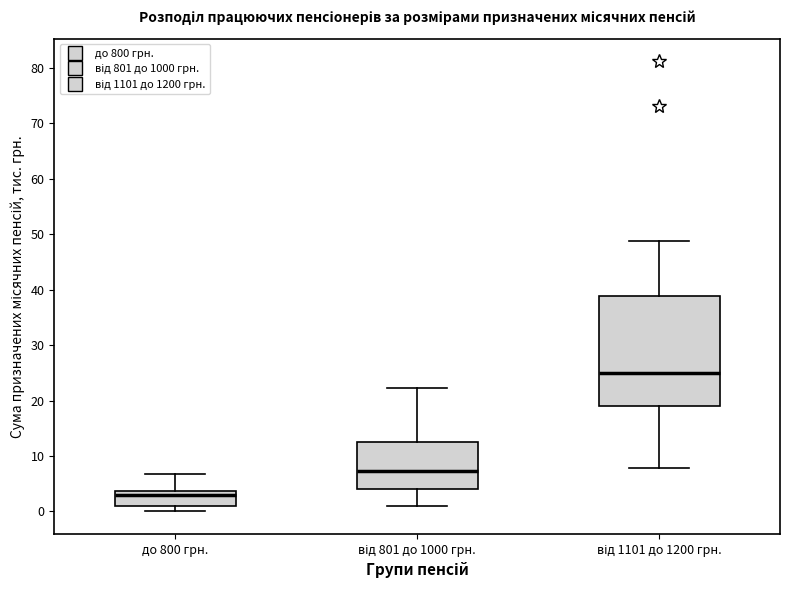

Reading left to right, read every box against the y-axis: the position of its median line, the range the box covers, and the ends of its whiskers. The values are not printed on the chart, so give them approximately, as read against the axis.

до 800 грн.: median 3, box 1 to 4, whiskers 0 to 7
від 801 до 1000 грн.: median 7, box 4 to 13, whiskers 1 to 22
від 1101 до 1200 грн.: median 25, box 19 to 39, whiskers 8 to 49